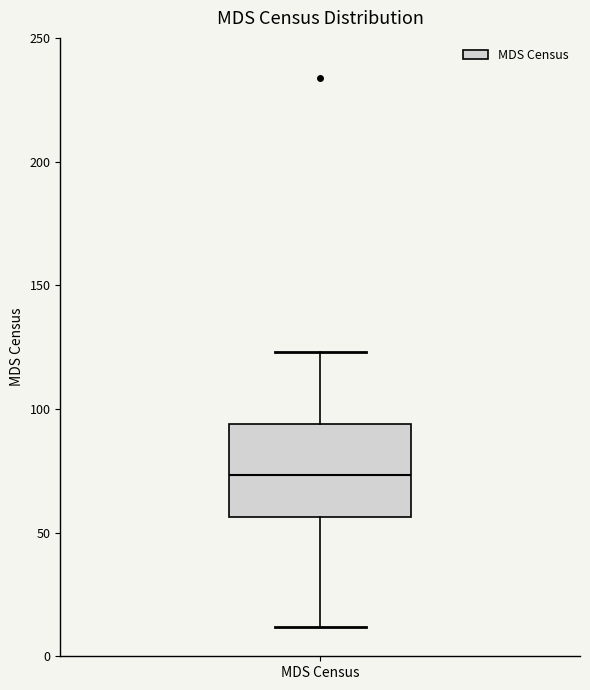

Where does the median line of the box for MDS Census sit on the y-axis? The values are not printed on the chart, so give them approximately, as read against the axis.

75